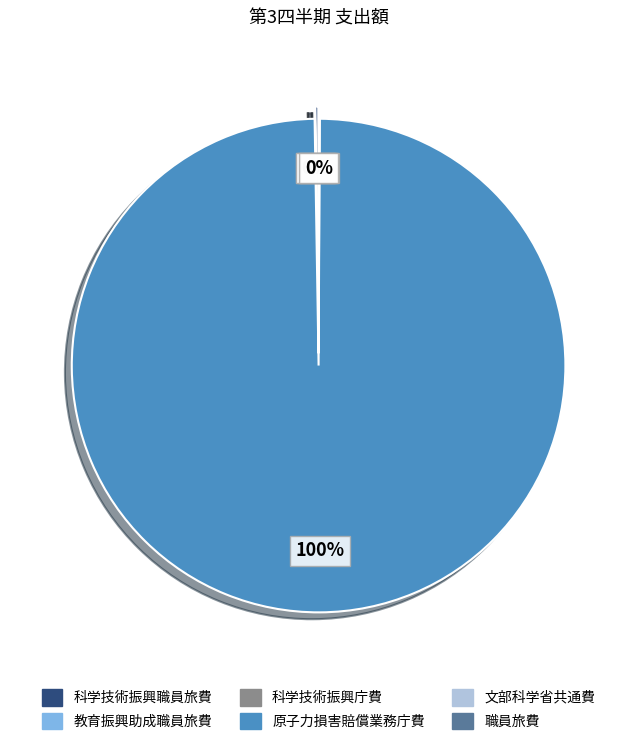

Does any single category account for the majority?

Yes